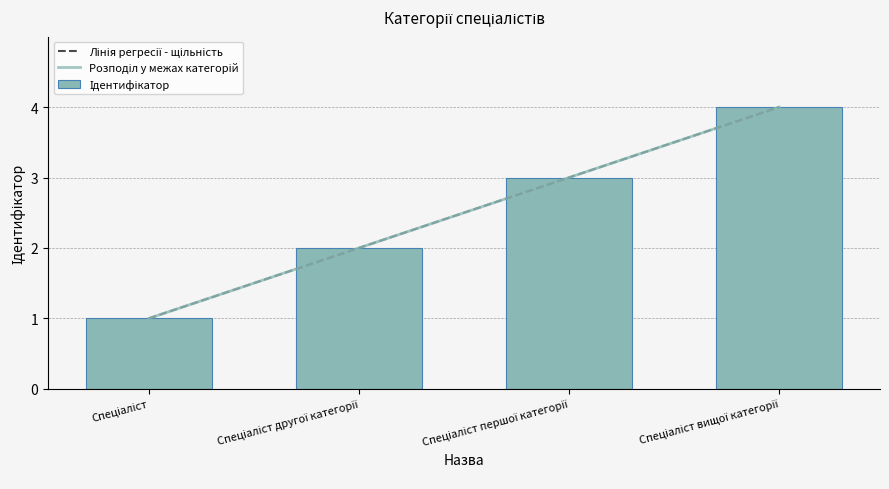

List the labels in order of value, smallest first.

Спеціаліст, Спеціаліст другої категорії, Спеціаліст першої категорії, Спеціаліст вищої категорії